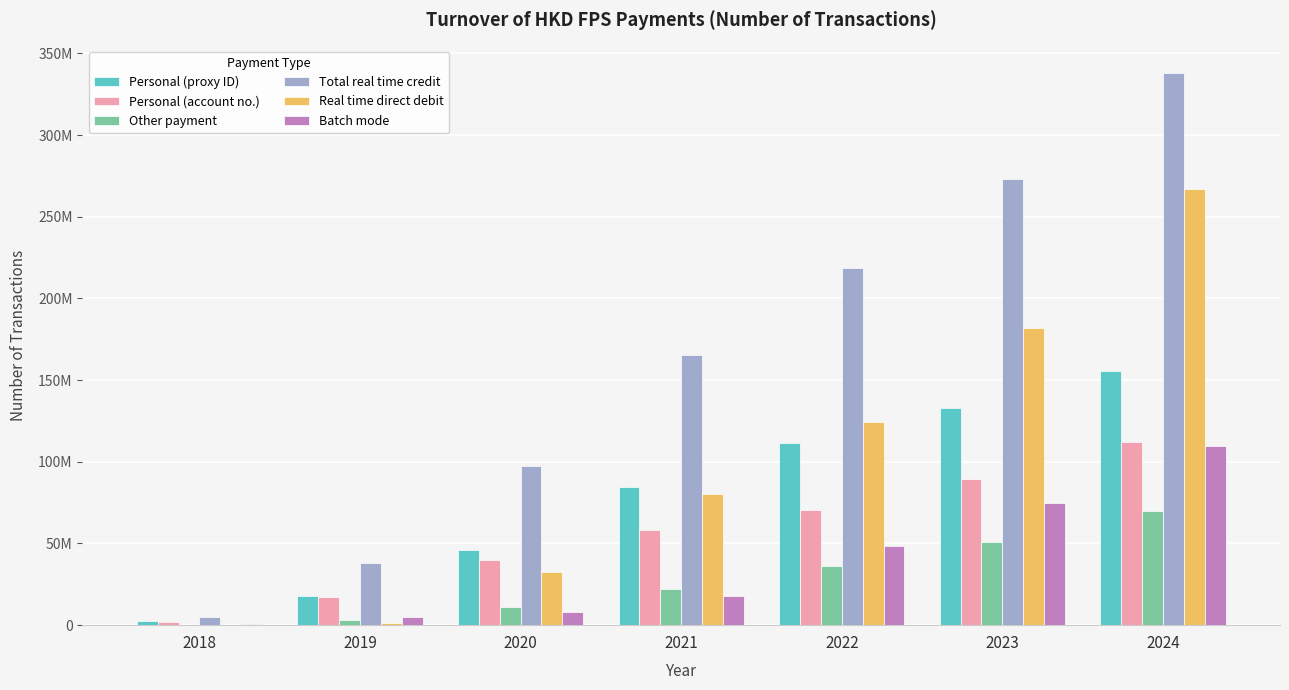

Is the value of Personal (proxy ID) at 2022 greater than the value of Total real time credit at 2024?

No